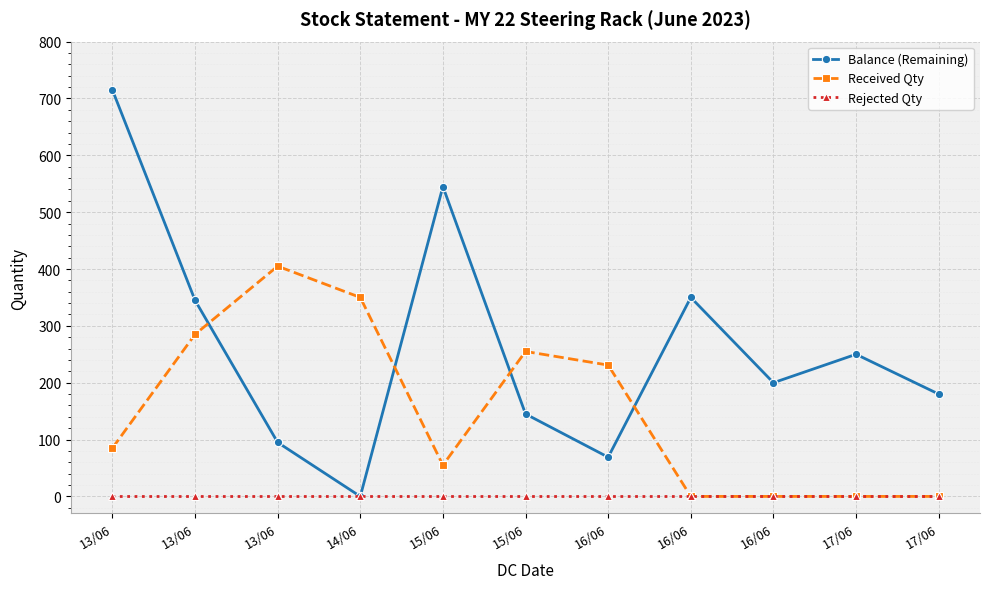

What is the difference between the maximum and minimum values in the Received Qty series?

405